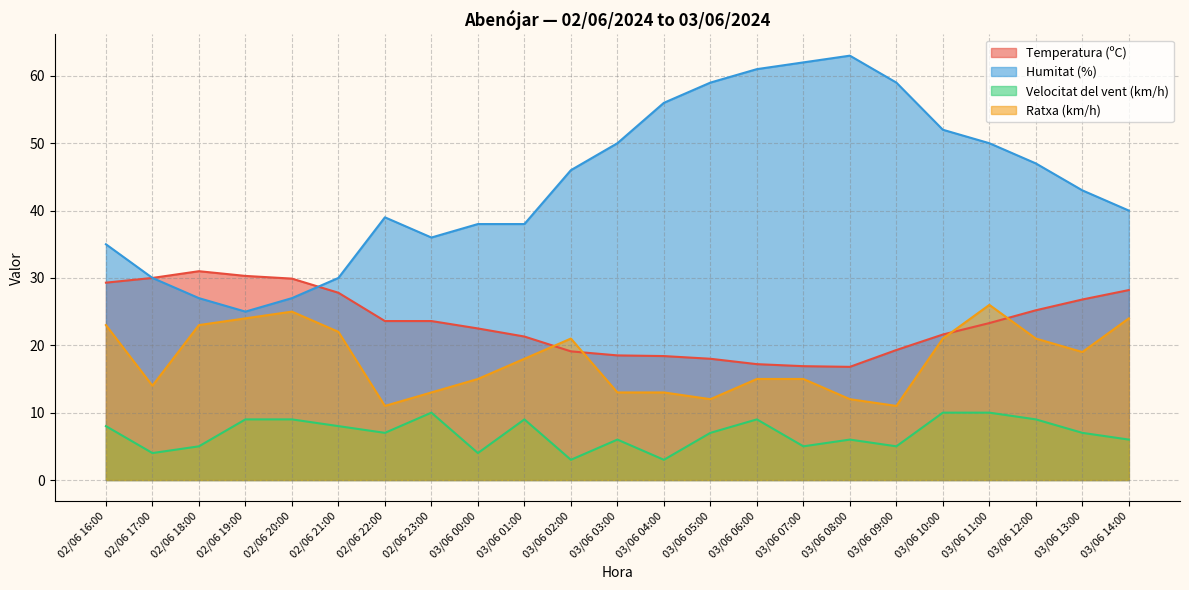

Which series changed the most between 02/06 18:00 and 03/06 11:00?

Humitat (%)